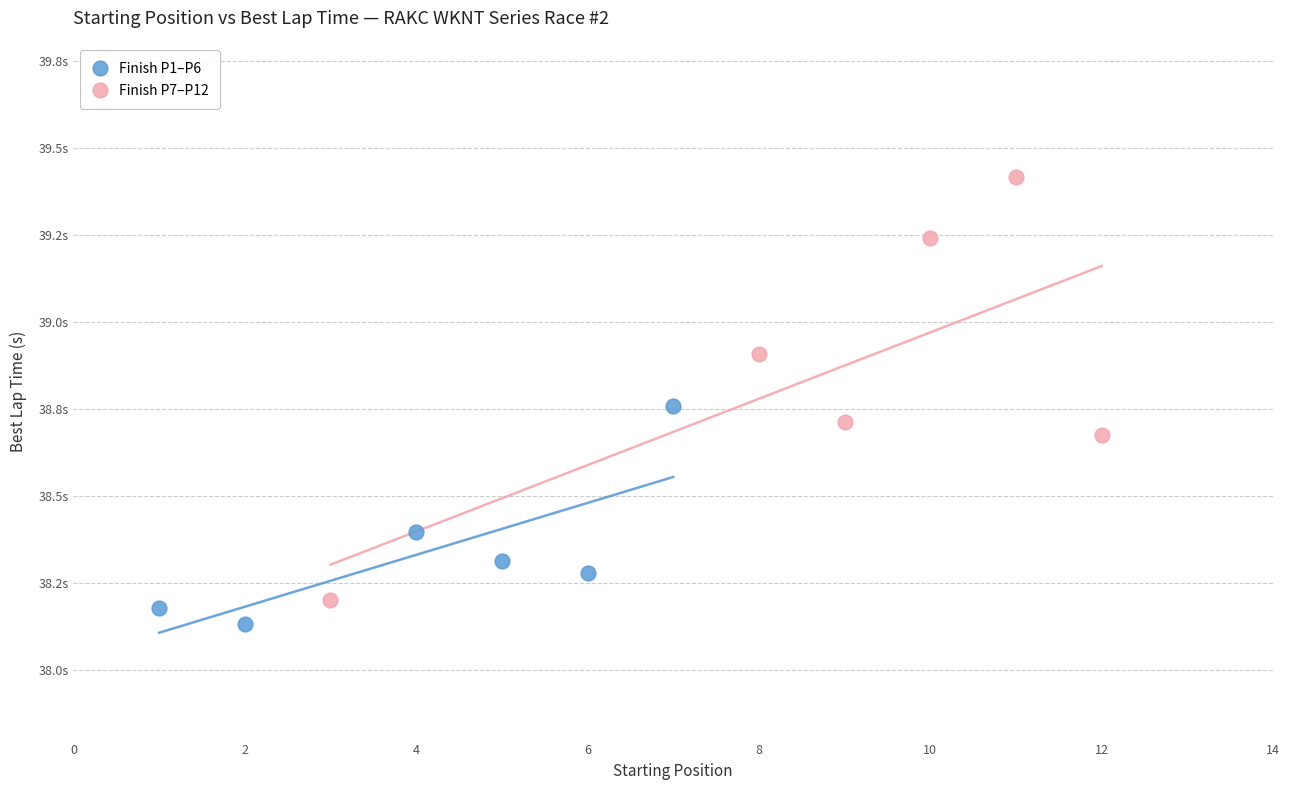

What are all the series names shown in the legend?

Finish P1–P6, Finish P7–P12